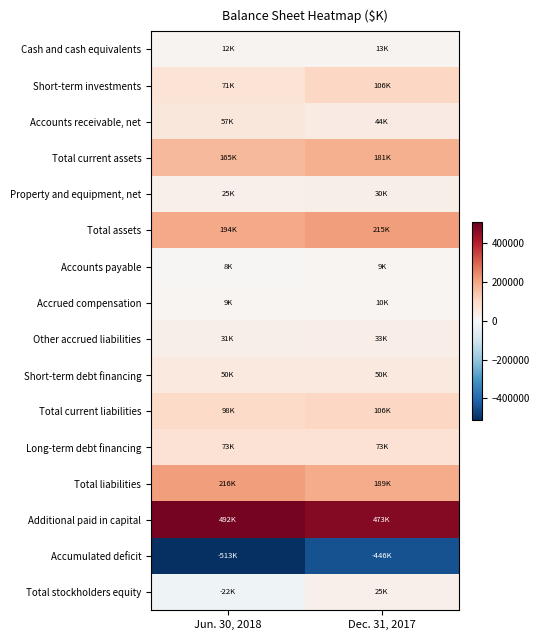

Between Dec. 31, 2017 and Jun. 30, 2018, which is larger?

Dec. 31, 2017